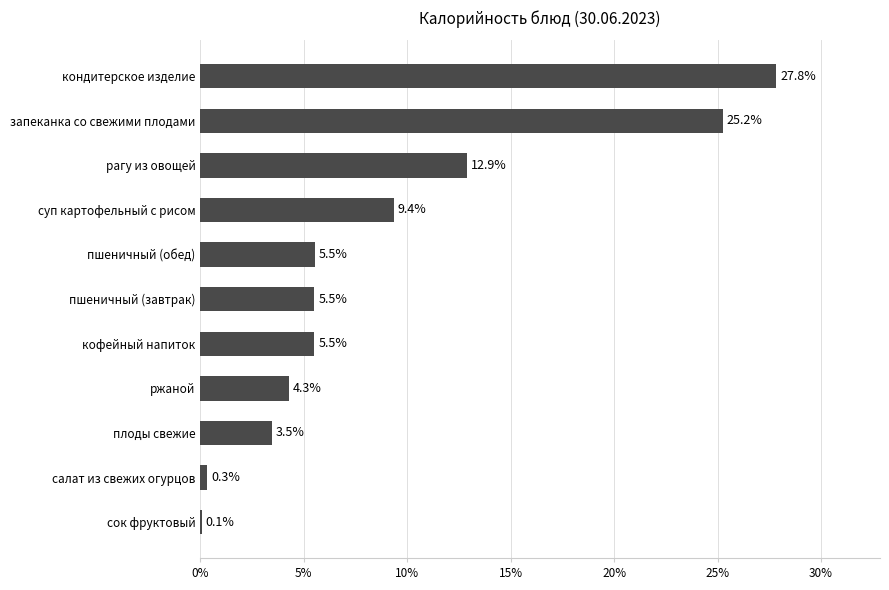

What is the sum of all values?

100.0